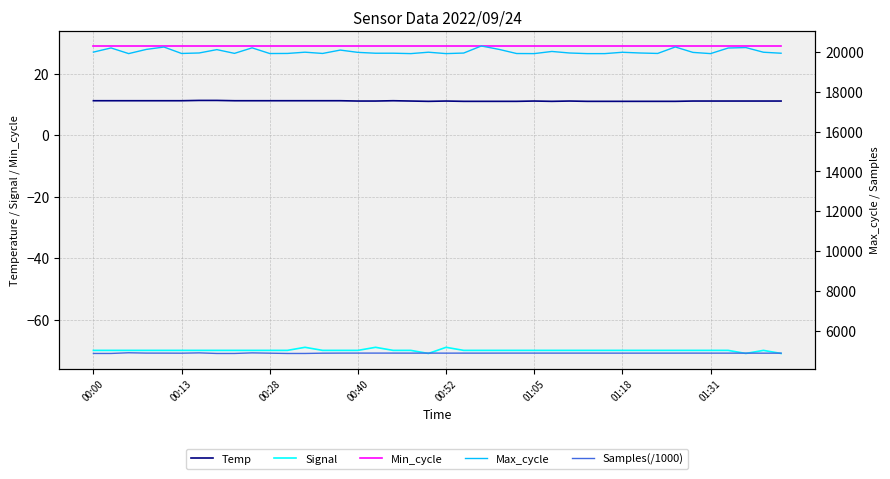

True or false: Samples(/1000) and Min_cycle cross at least once.

False